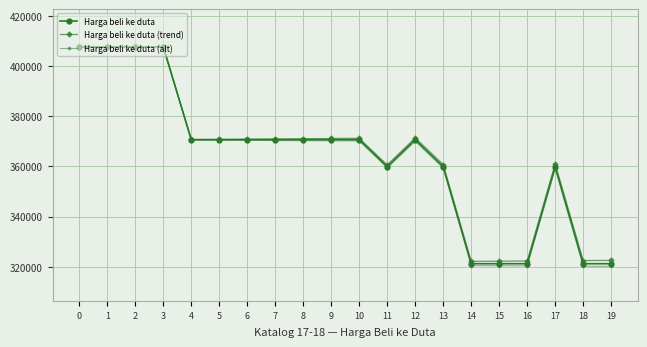

How many data points does each series have?

20